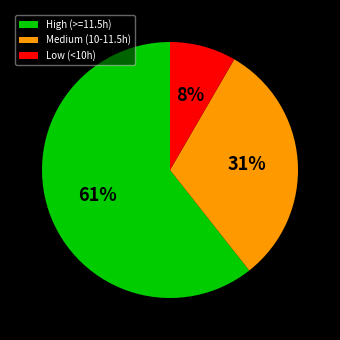

Which has a higher value, Medium (10-11.5h) or High (>=11.5h)?

High (>=11.5h)